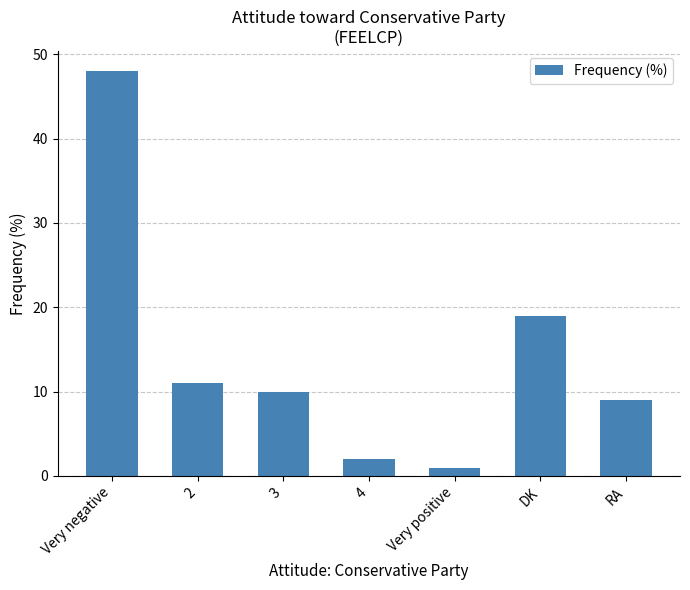

List the labels in order of value, smallest first.

Very positive, 4, RA, 3, 2, DK, Very negative